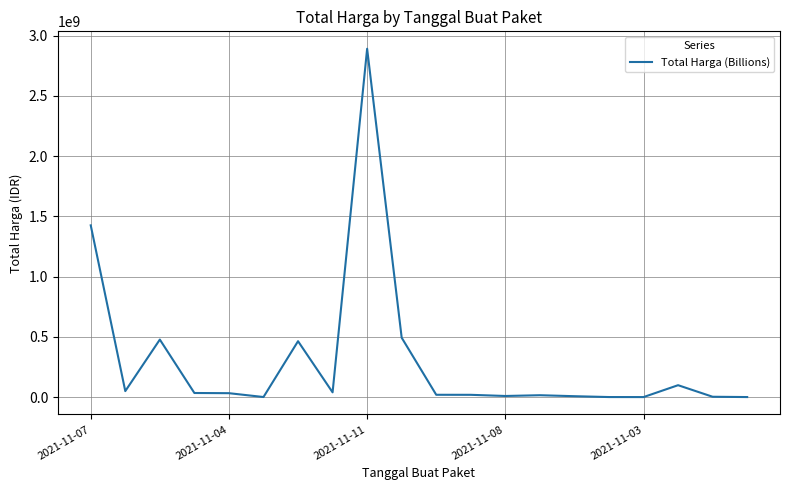

What is the difference between the maximum and minimum values?

2892044000